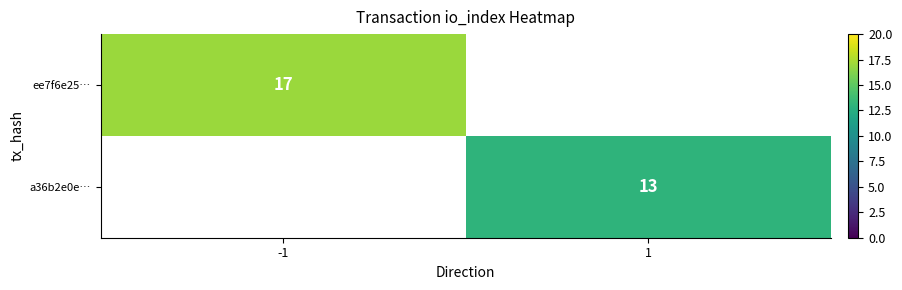

Is it true that ee7f6e25… equals 17 at -1?

True